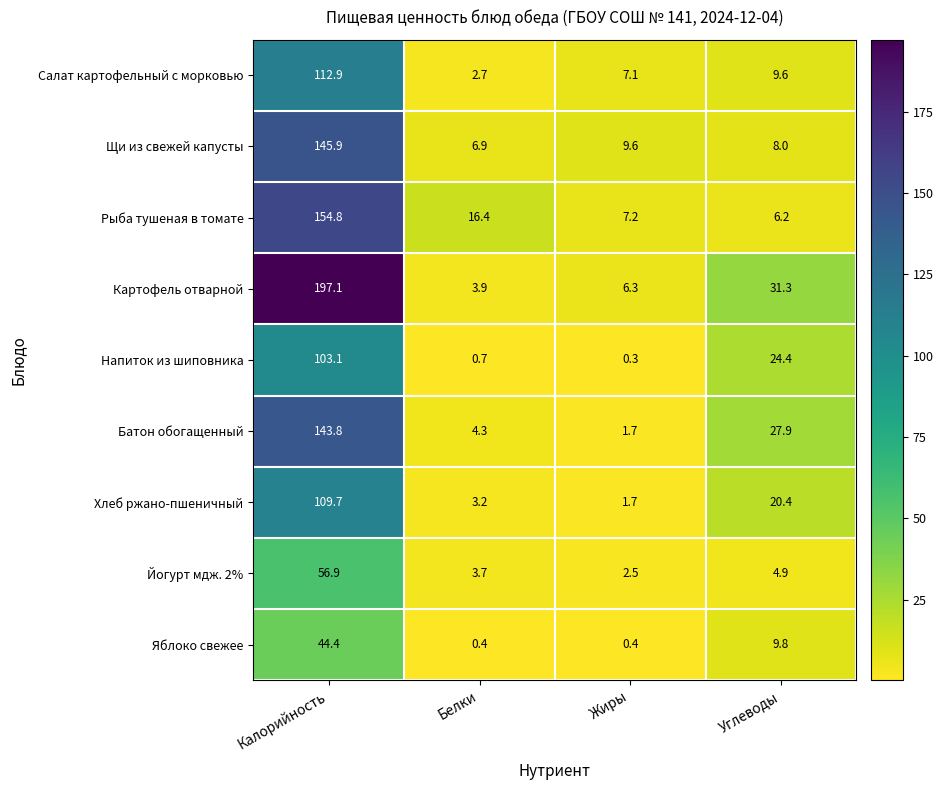

Count the number of categories in the chart.

4